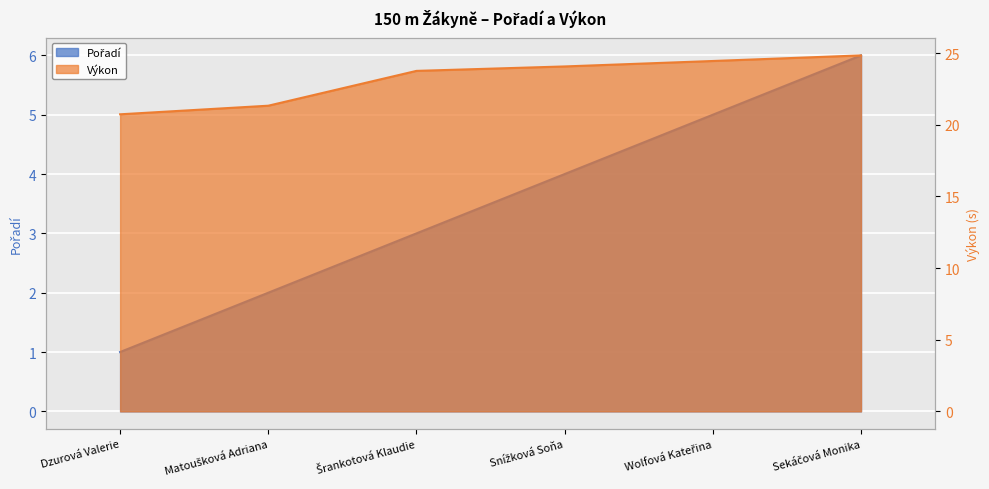

What is the difference between the maximum and second lowest values in the Výkon series?

3.5